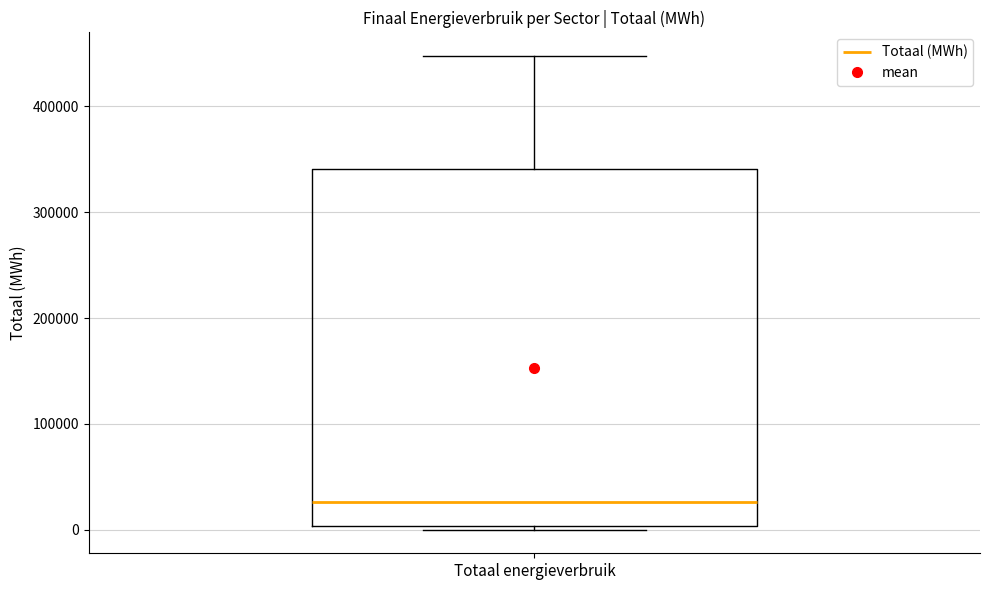

Read this box plot against the y-axis: the position of the median line, the range covered by the box, and the ends of both whiskers. The values are not printed on the chart, so give them approximately, as read against the axis.

median 30000, box 0 to 340000, whiskers 0 to 450000